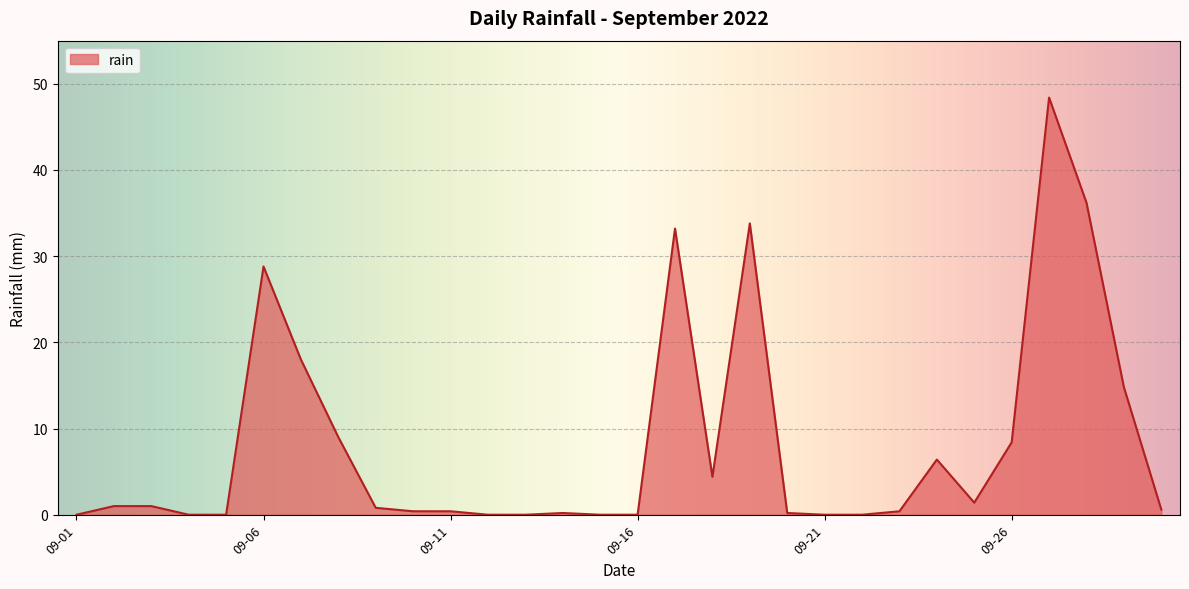

What is the difference between the maximum and minimum values?

48.4